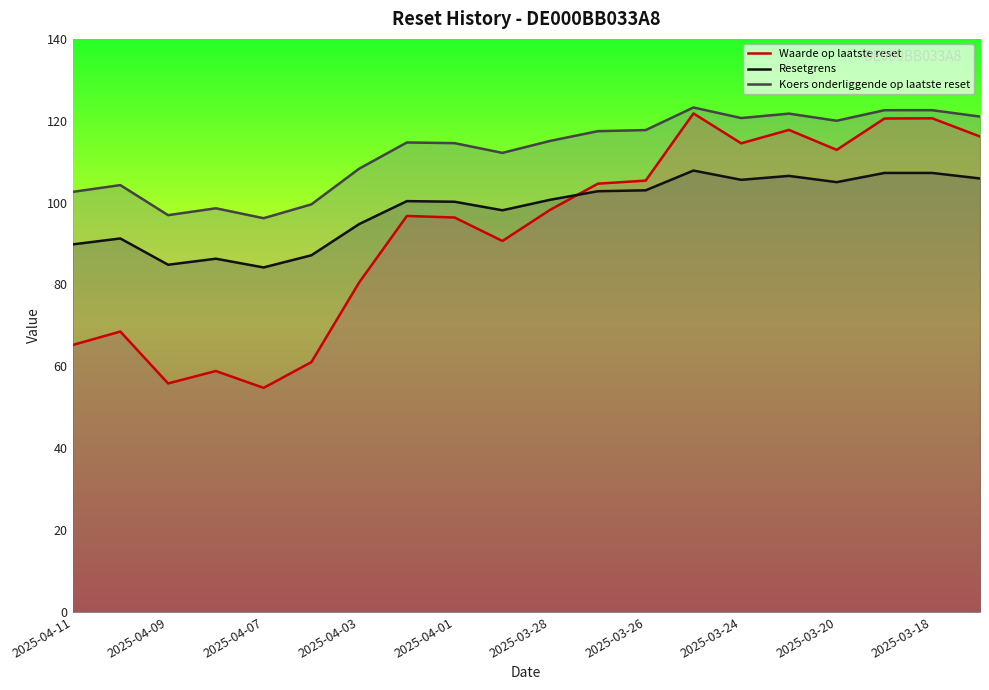

The value of Waarde op laatste reset at 2025-04-03 is 80.5. True or false?

True